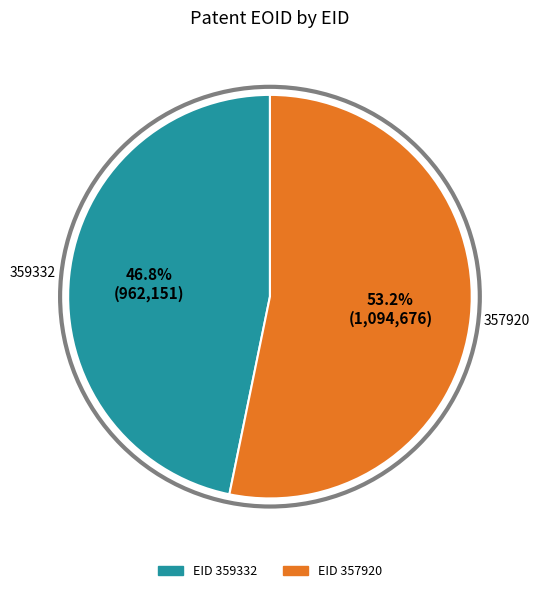

Is there a majority slice in this chart?

Yes